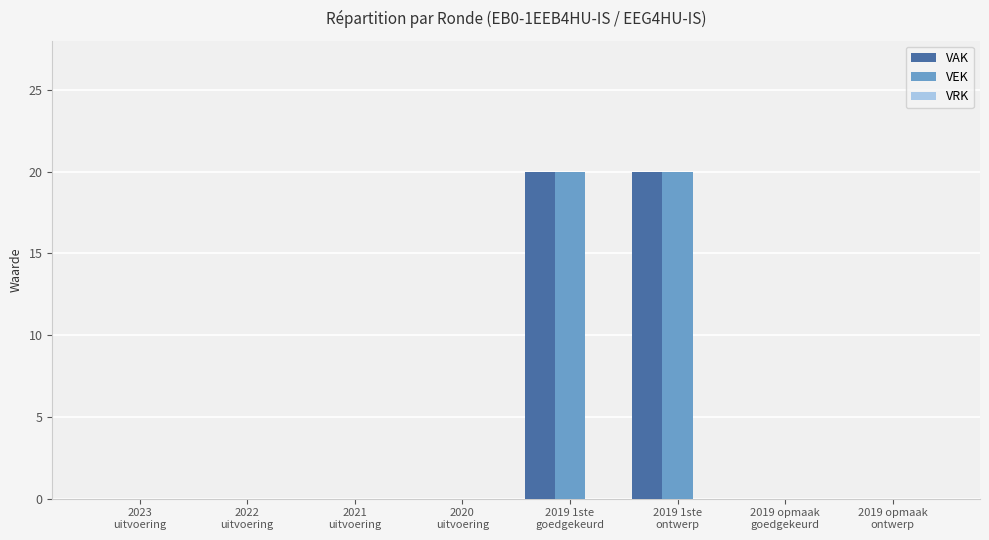

What is the sum of all VEK values?

40